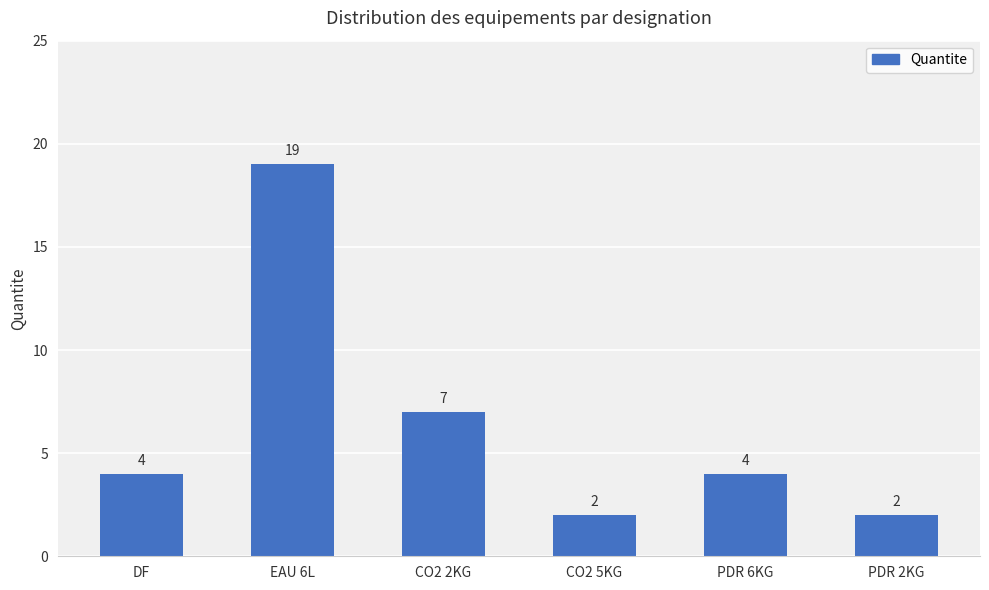

What is the difference between the maximum and minimum values?

17